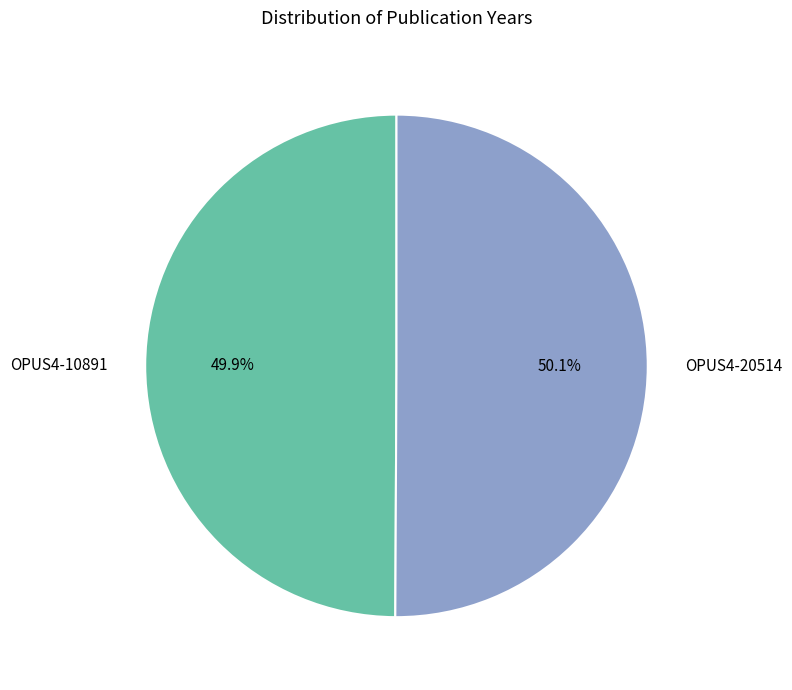

The OPUS4-10891 slice represents 50% of the pie. True or false?

True